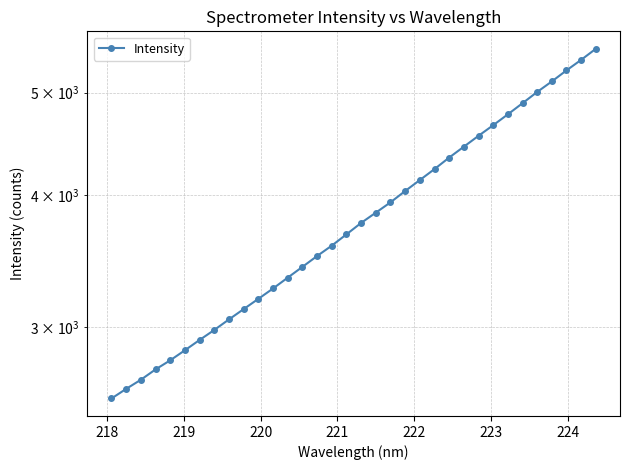

Does the chart display data point markers on the line(s)?

Yes